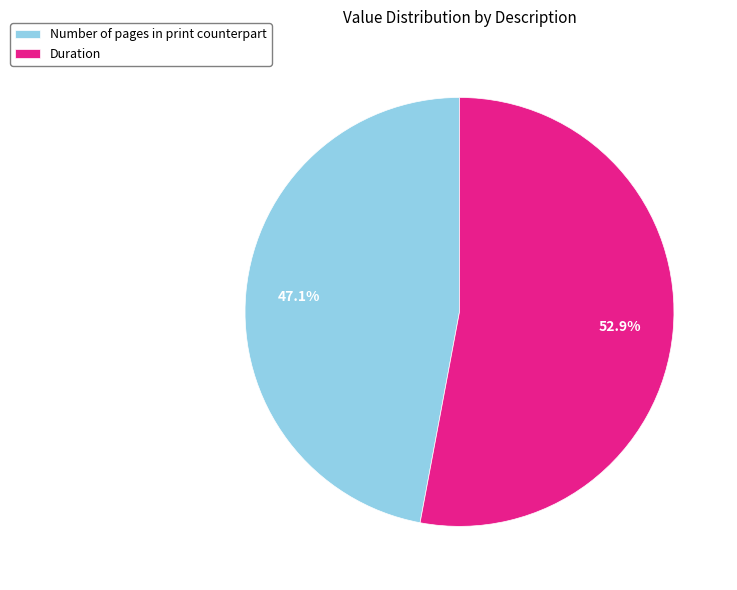

How many segments does this pie chart have?

2